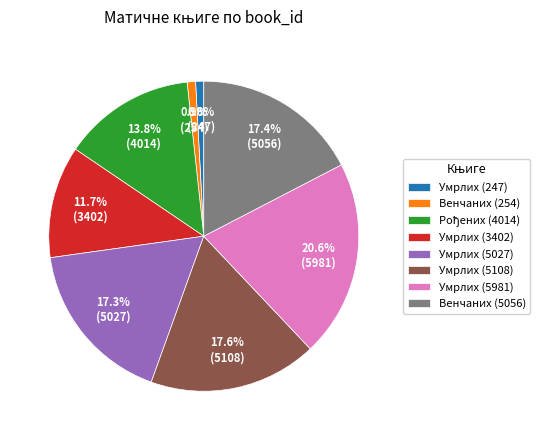

Which slice is the largest?

Умрлих (5981)